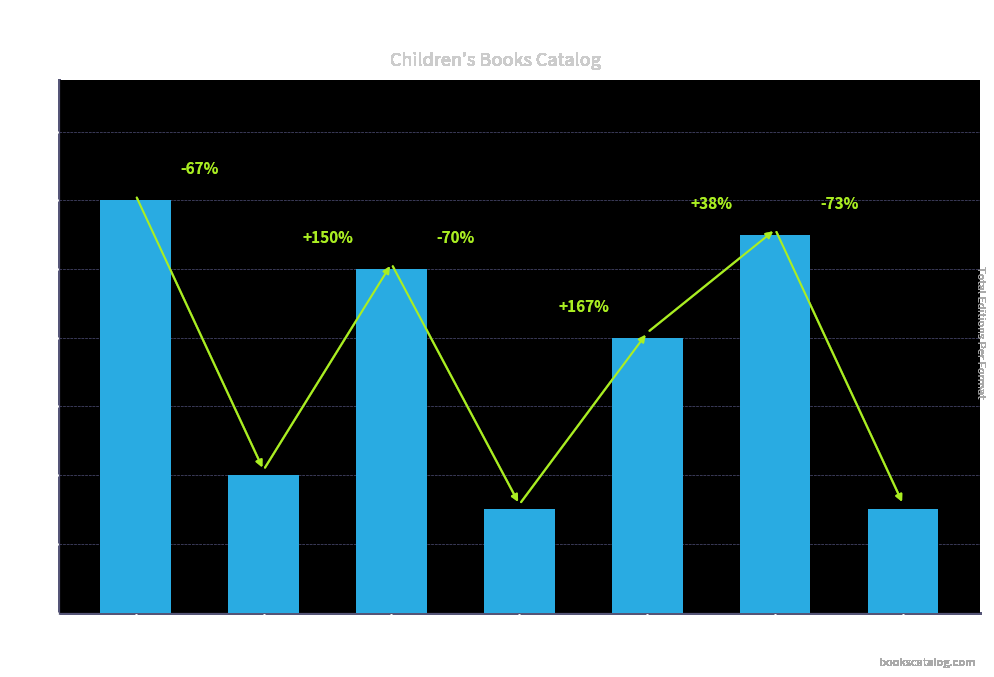

What value does the data have at Paper Over Board?

3